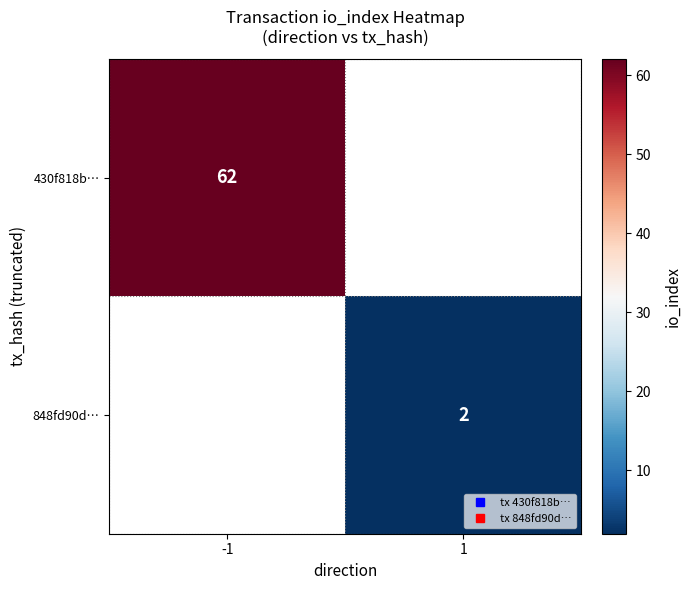

Which category has the highest value across all series?

-1